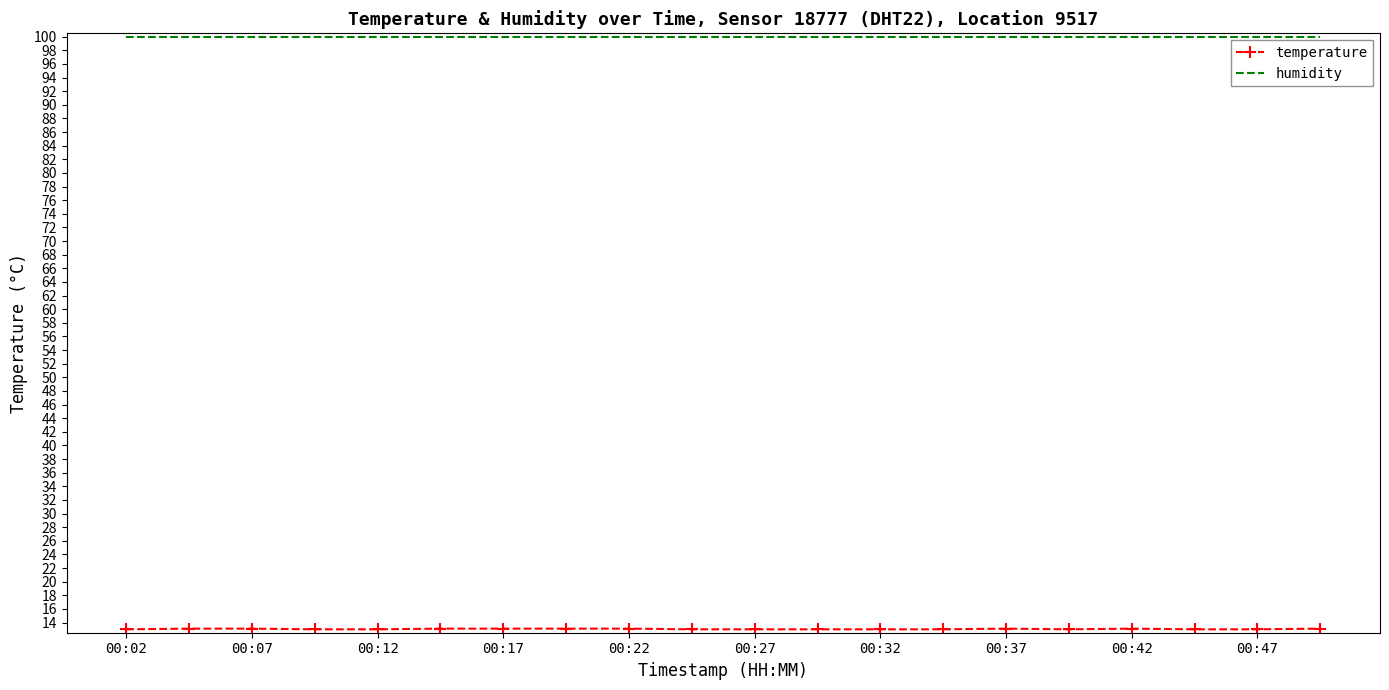

What is the maximum value shown in the chart?

99.9